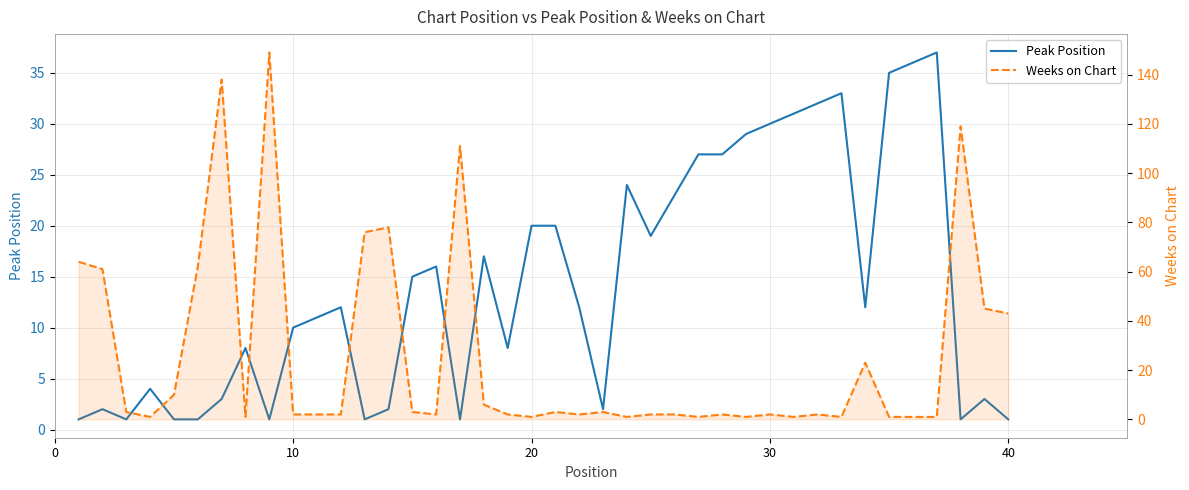

How many lines are shown in the chart?

2